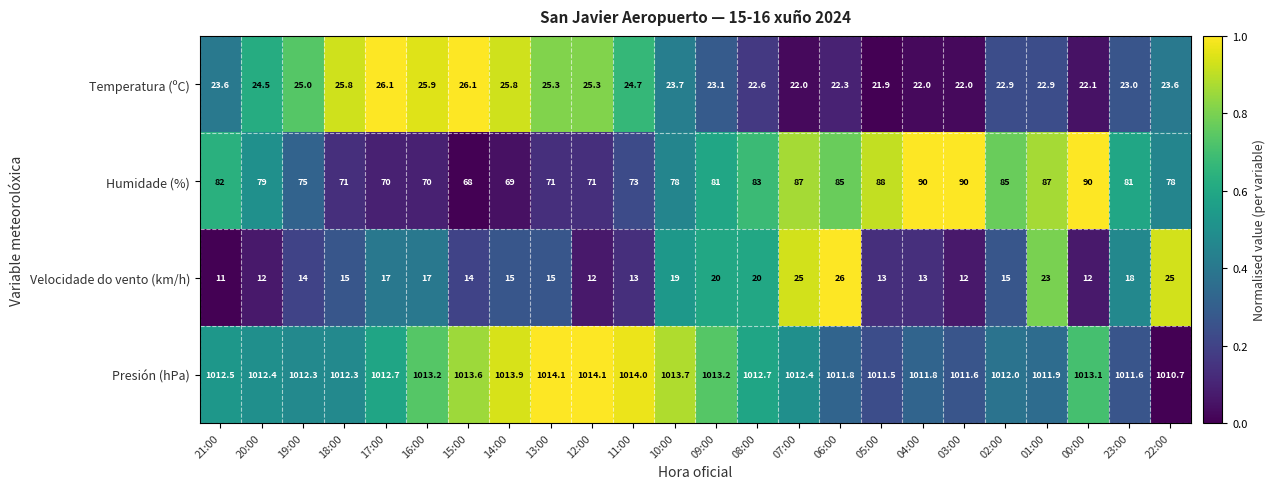

What is the maximum value shown in the chart?

1014.1